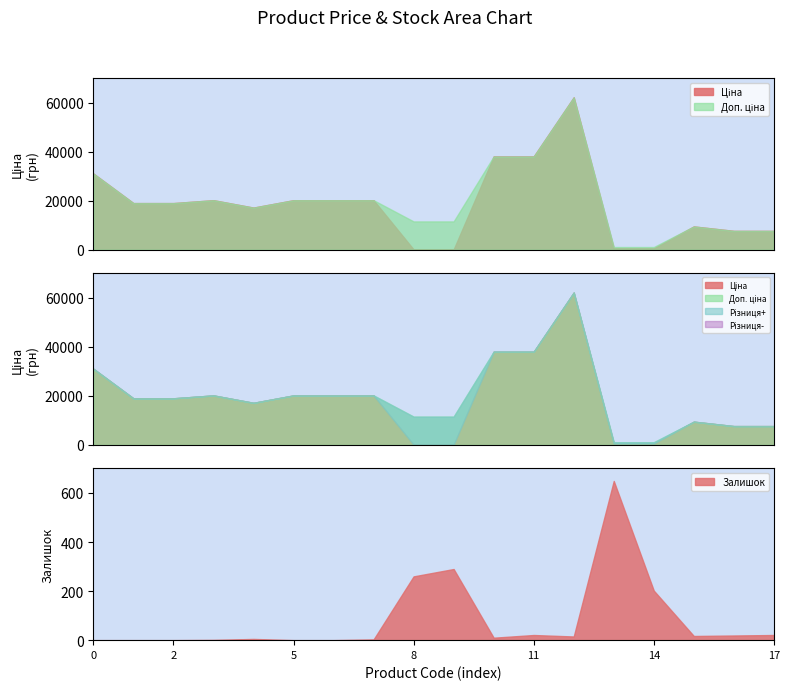

What is the maximum value for Залишок?

649